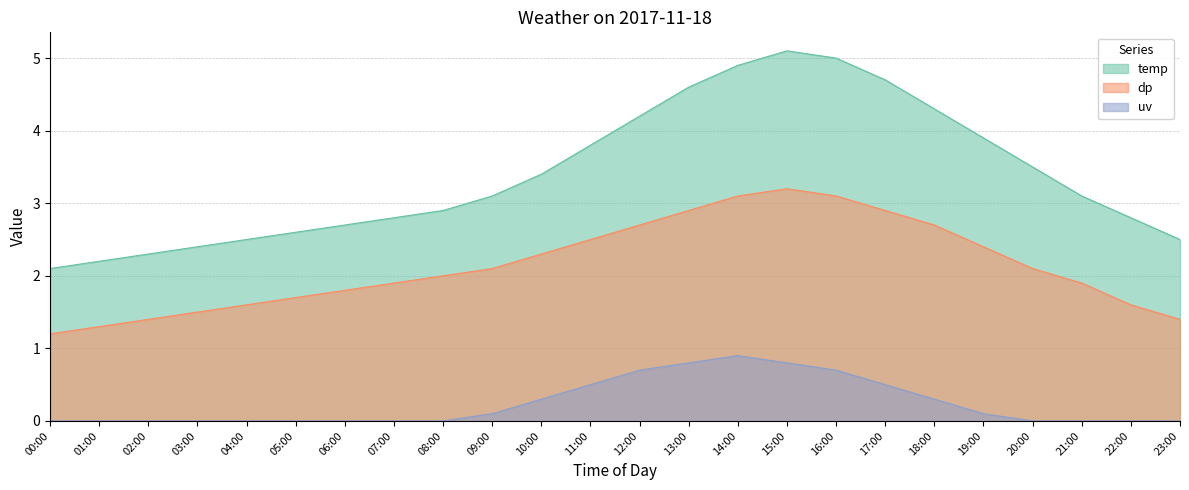

True or false: temp and dp cross at least once.

False